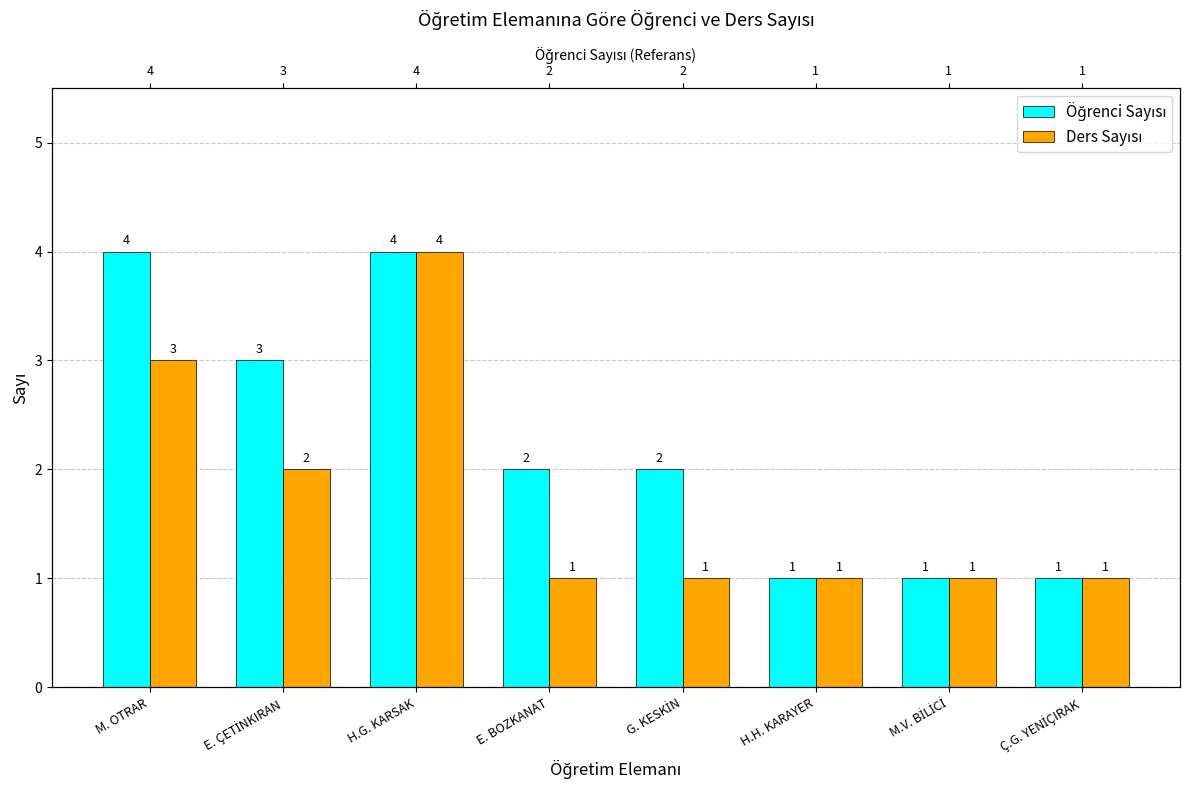

What position from the right is M.V. BİLİCİ?

2